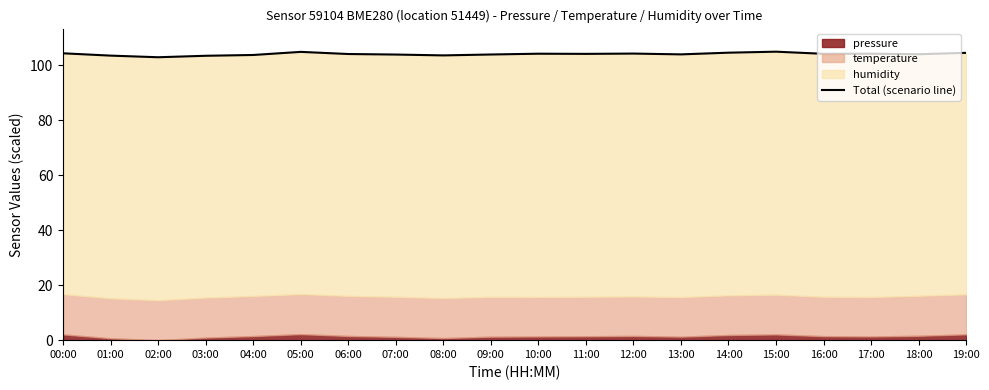

Does the chart display data point markers on the line(s)?

No